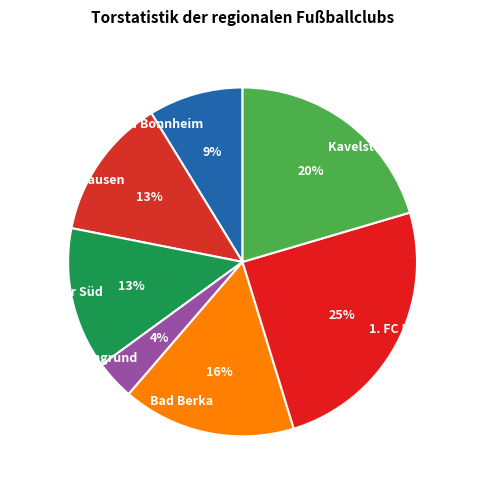

What percentage is the Bad Berka slice, to the nearest percent?

16%